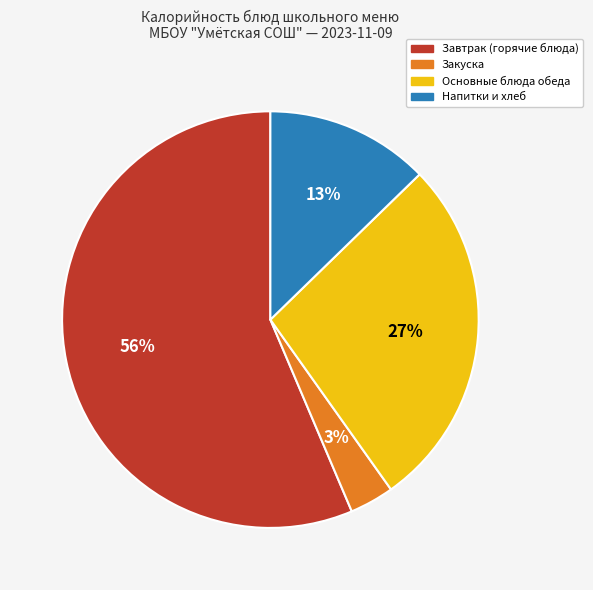

To the nearest percent, what is the combined percentage of Напитки и хлеб and Закуска?

16%